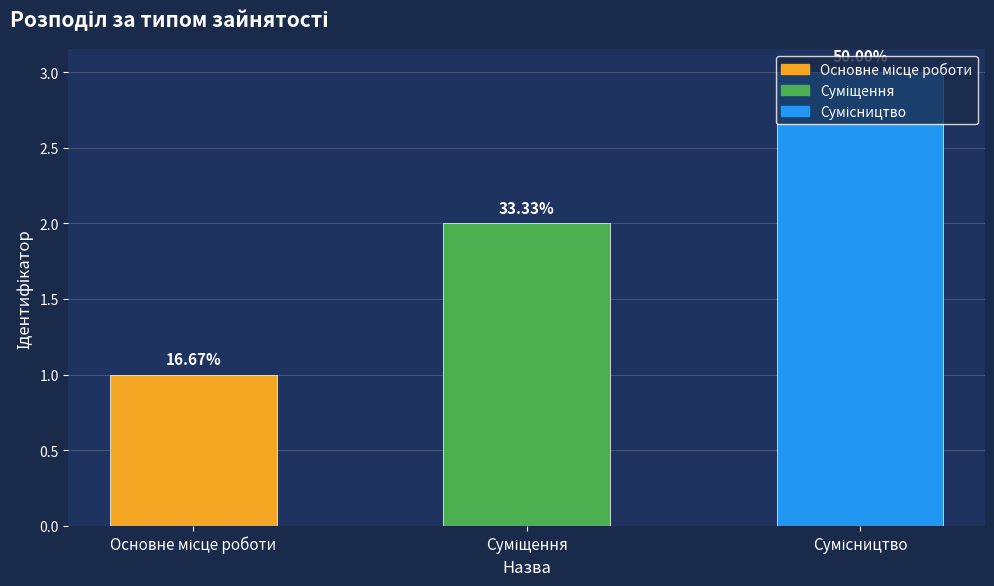

What position from the left is Суміщення?

2